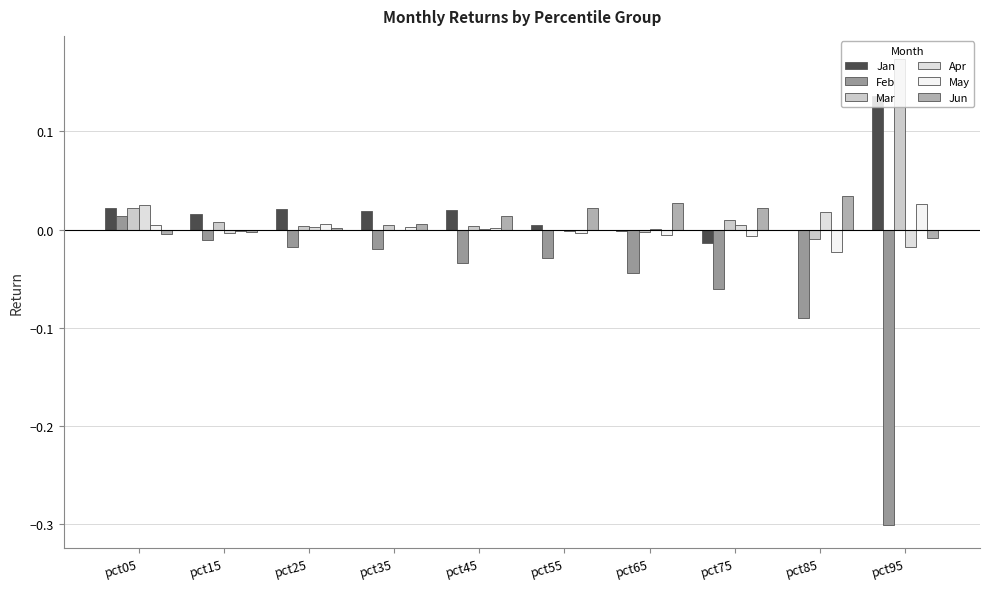

At which category is the sum across all series the highest?

pct05